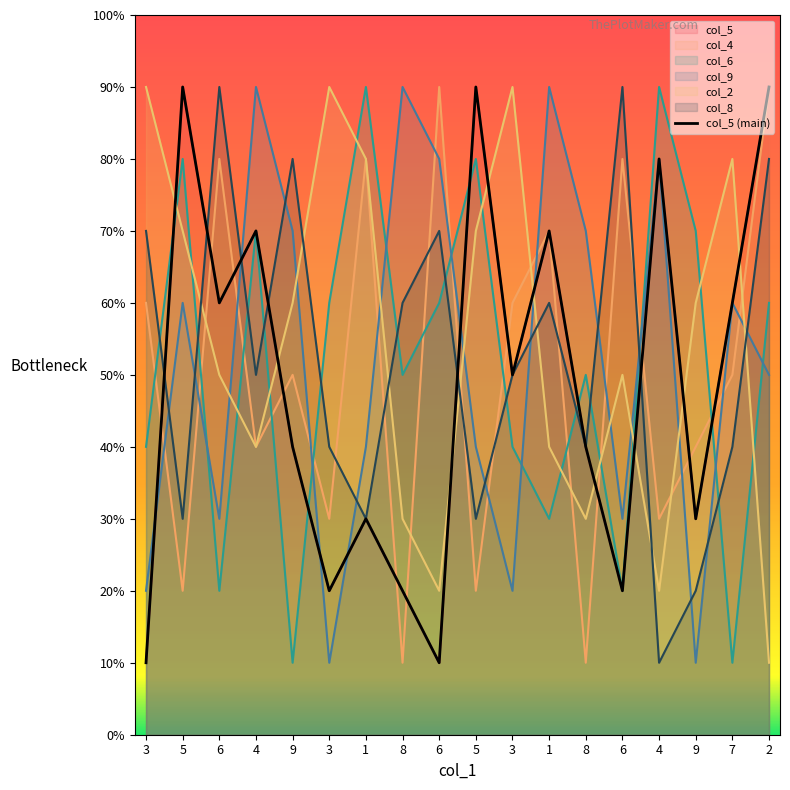

What is the ratio of the value at 3 to the value at 3?

0.4